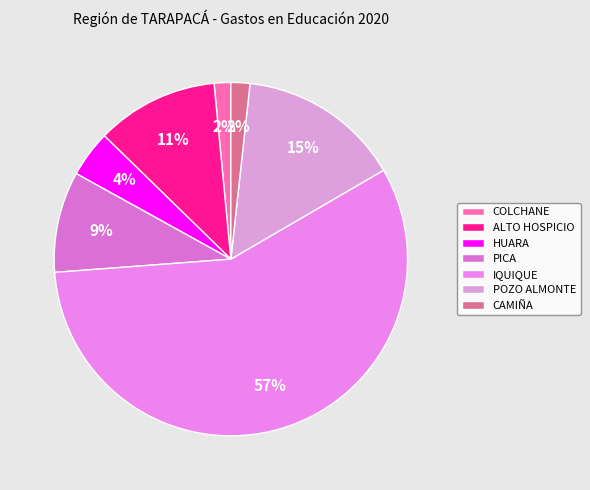

What is the largest slice in the pie chart?

IQUIQUE